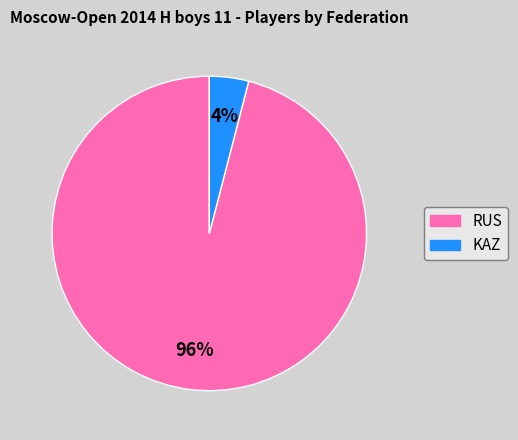

Which has a higher value, RUS or KAZ?

RUS